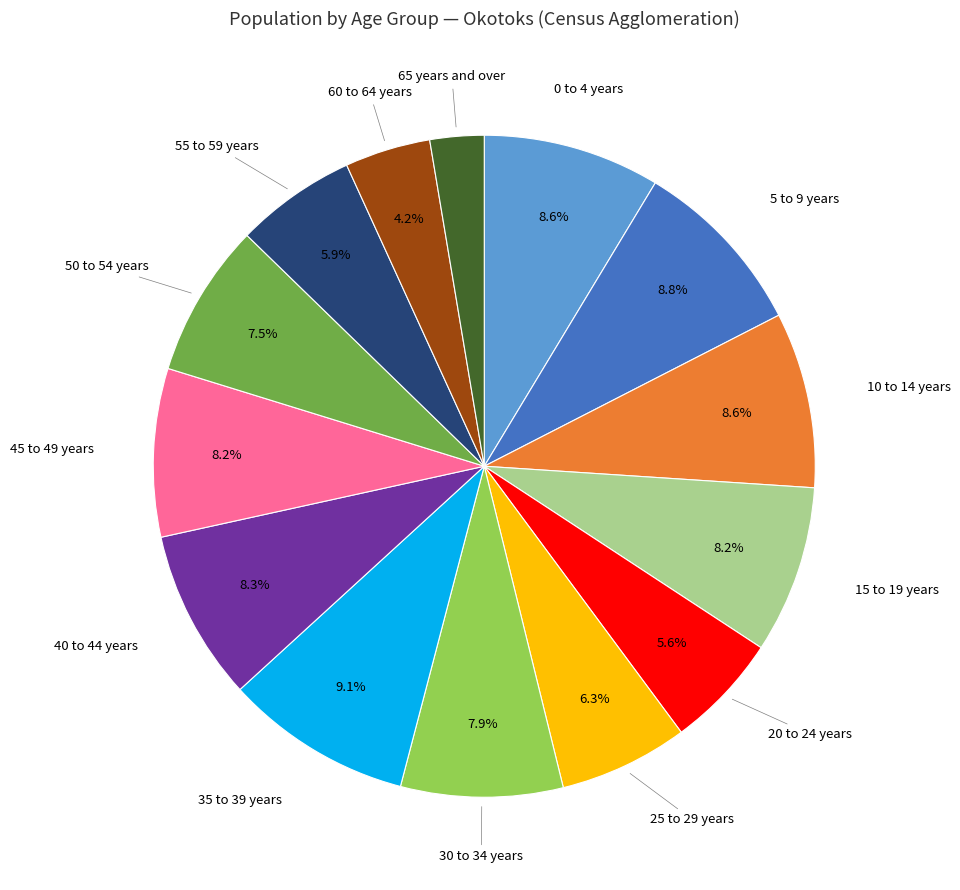

Is there a majority slice in this chart?

No